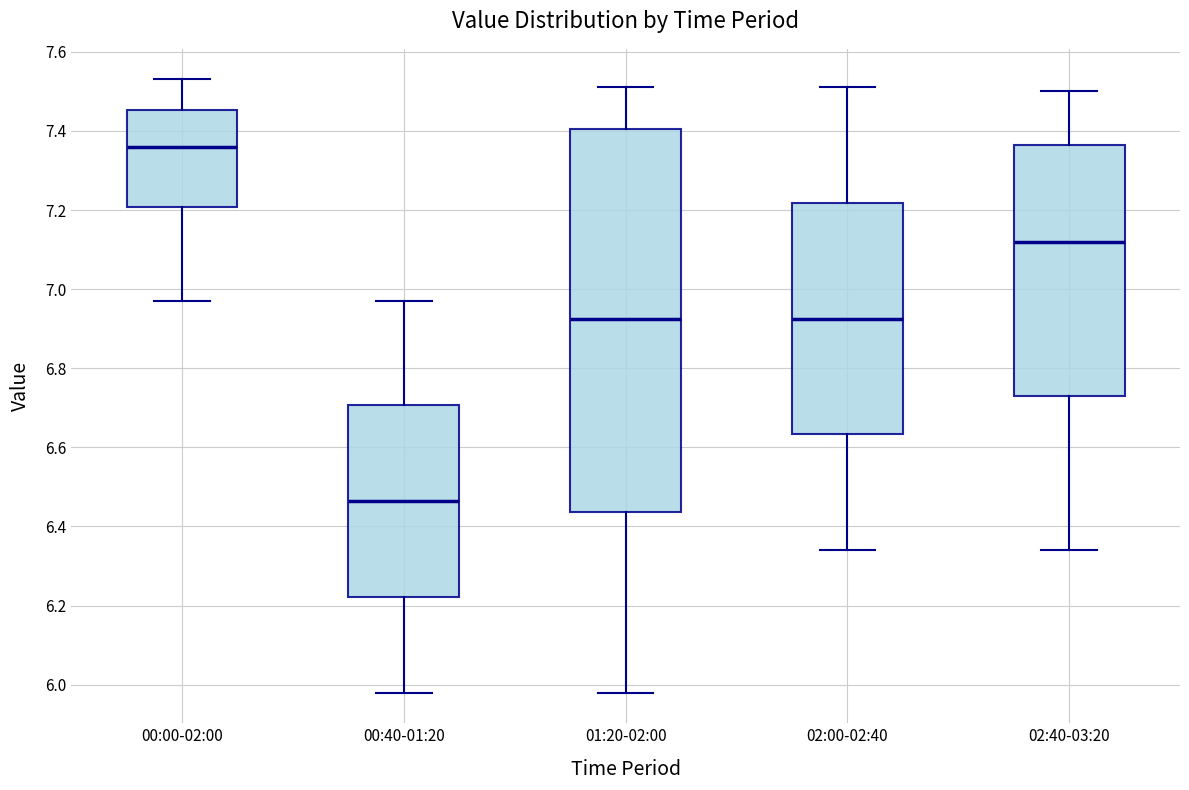

Where does the upper whisker of the box for 00:00-02:00 end on the y-axis? The values are not printed on the chart, so give them approximately, as read against the axis.

7.54